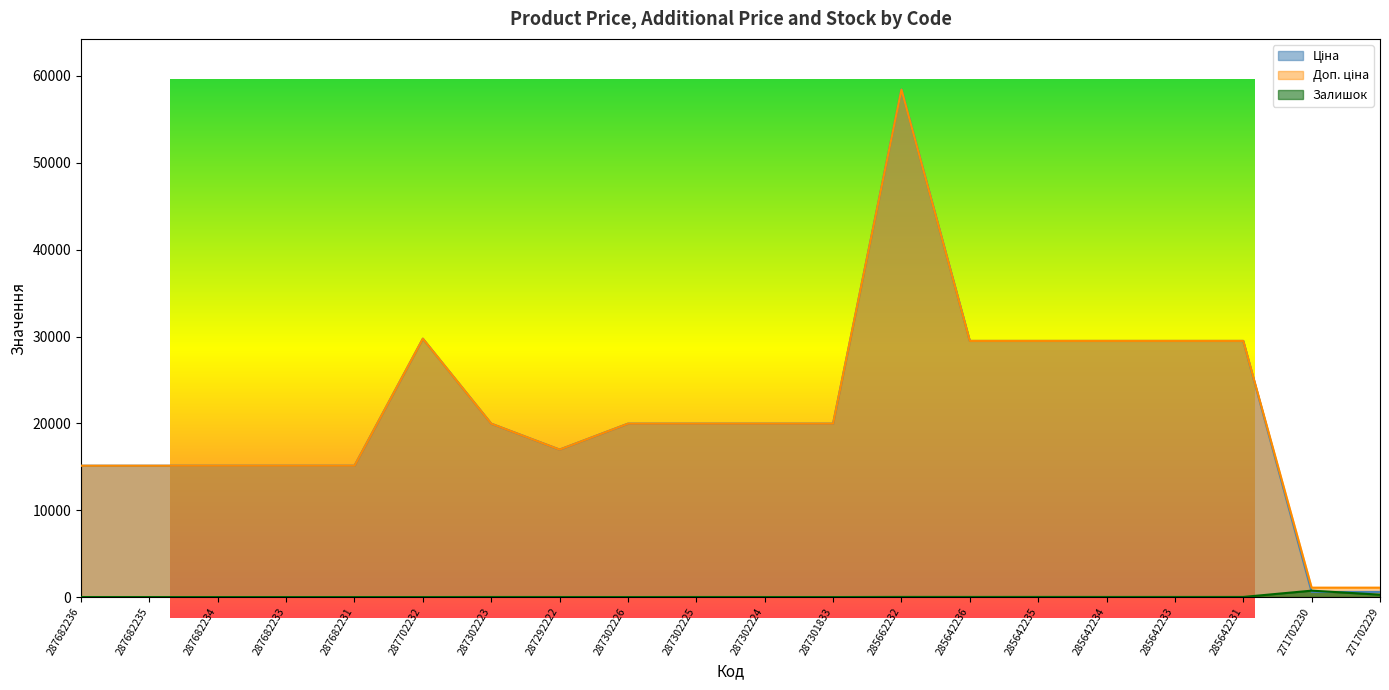

How many interior local peaks does the Ціна series have?

2